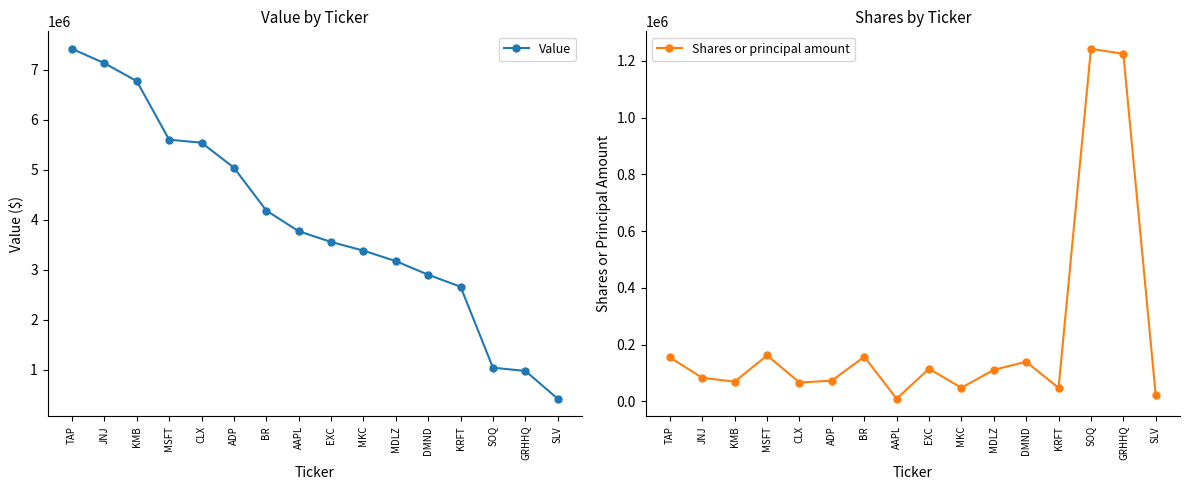

What is the average value of the Value series?

3975812